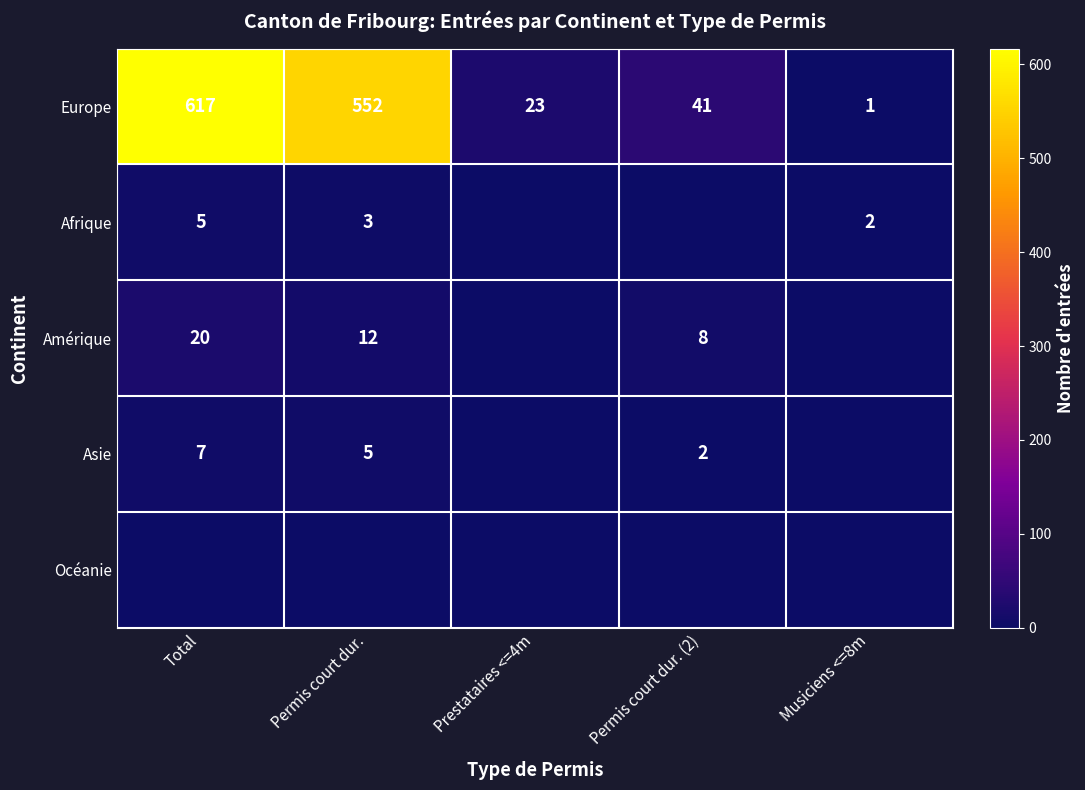

The Asie series shows 5 at Permis court dur.. True or false?

True